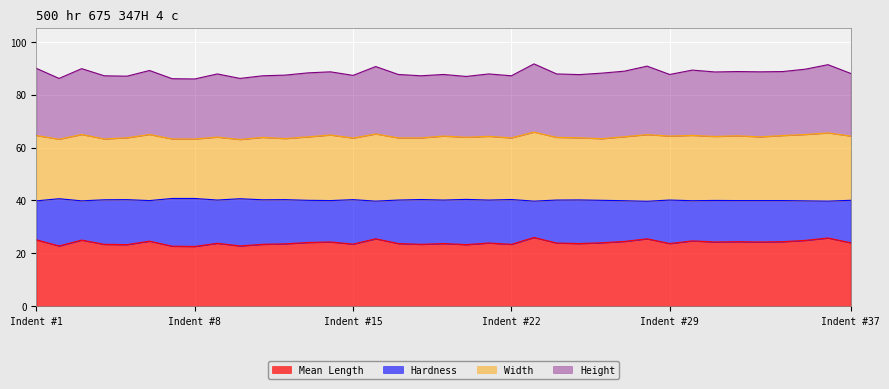

How many data points does each series have?

37